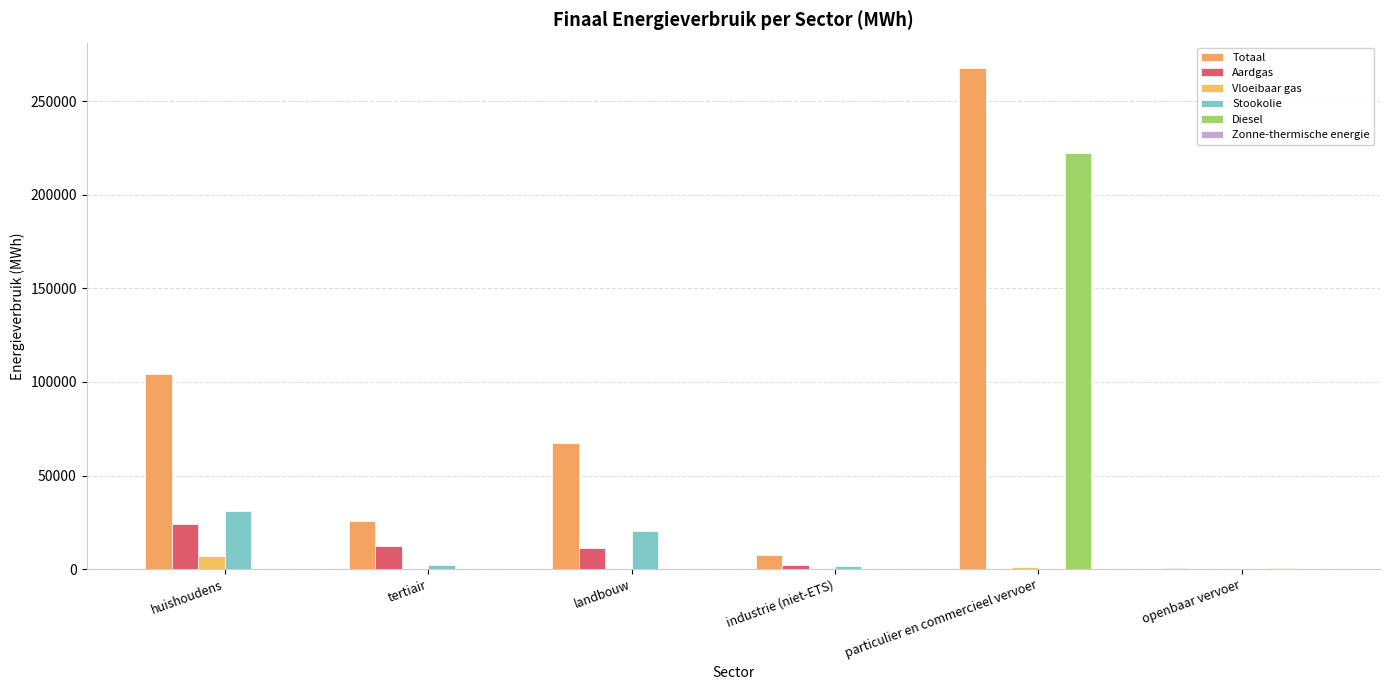

Are the bars grouped side by side (vs. stacked)?

Yes